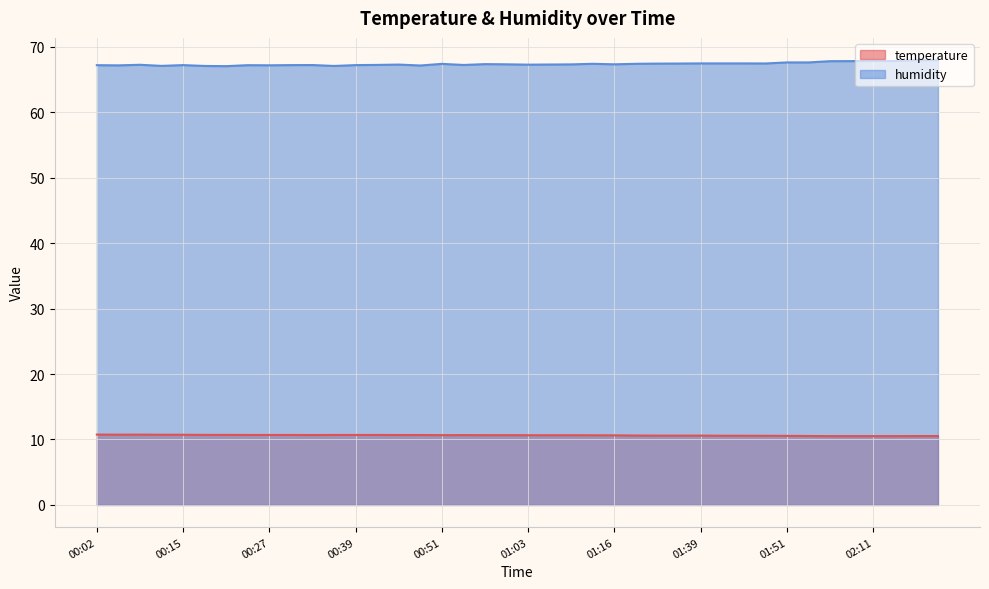

What is the total value across all series at 01:39?

78.0